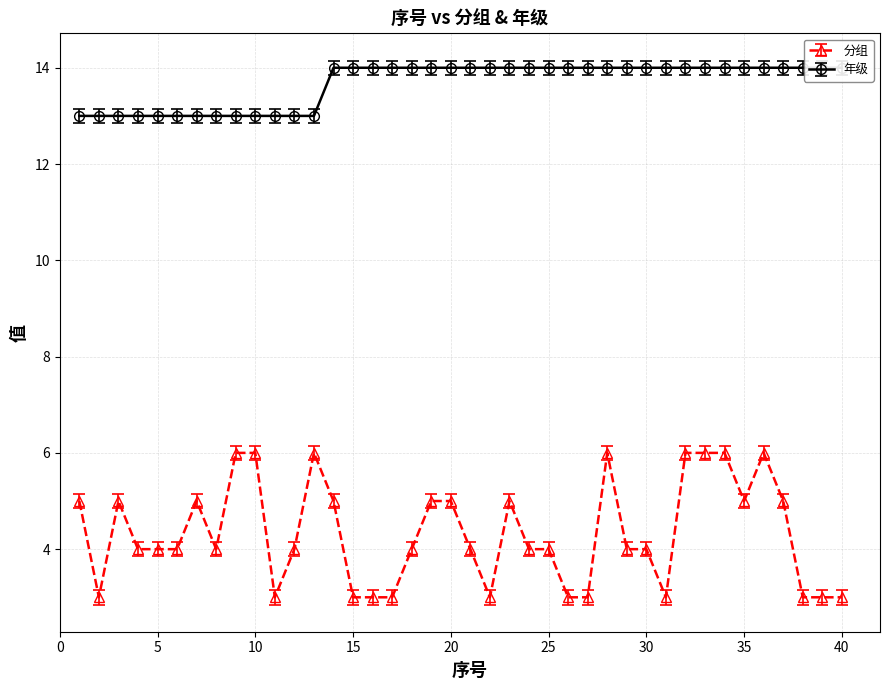

At which category does 分组 reach its first local valley?

2